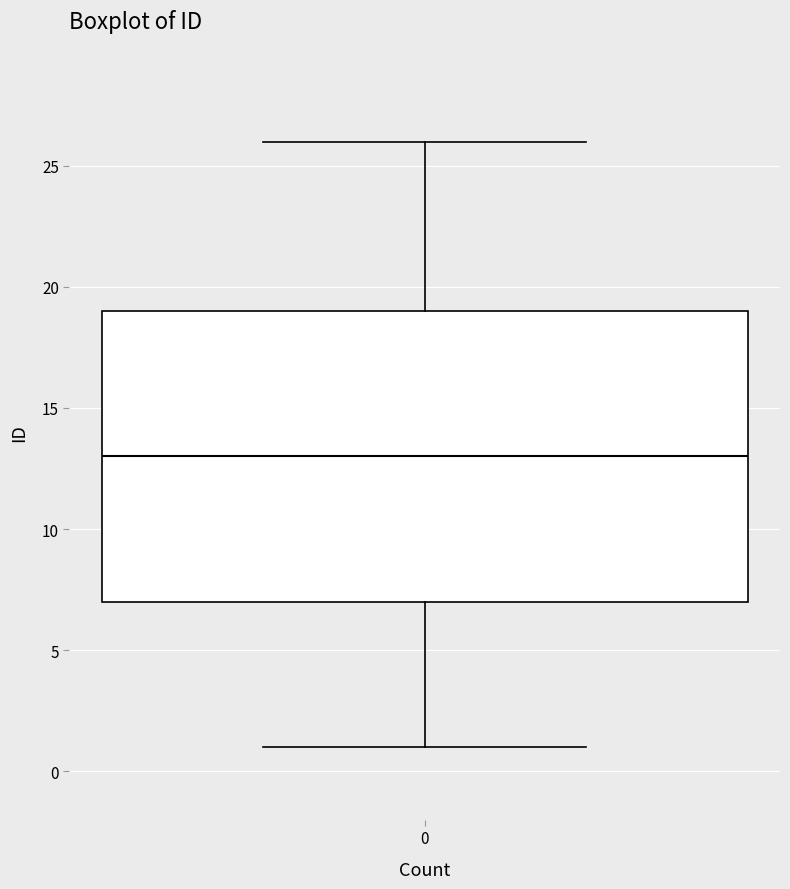

Transcribe this box plot: give where the median line is, the range the box spans, and where the two whiskers end, as read against the y-axis. The values are not printed on the chart, so give them approximately, as read against the axis.

median 13, box 7 to 19, whiskers 1 to 26